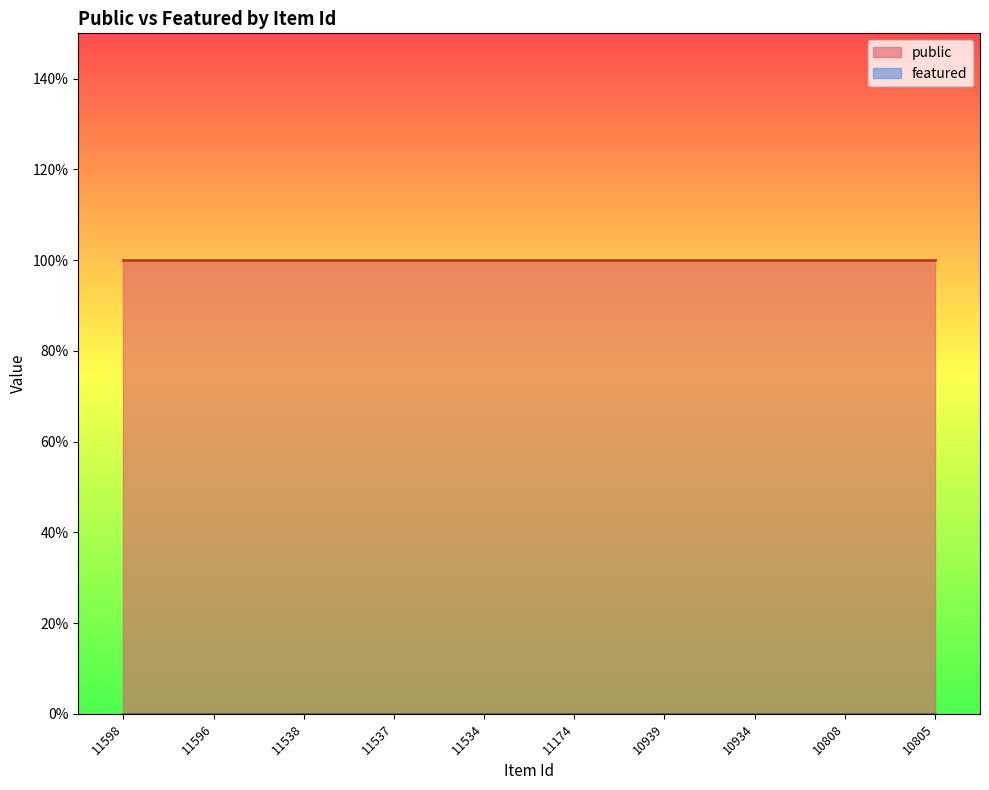

Rank the series by their average value, from highest to lowest.

public, featured